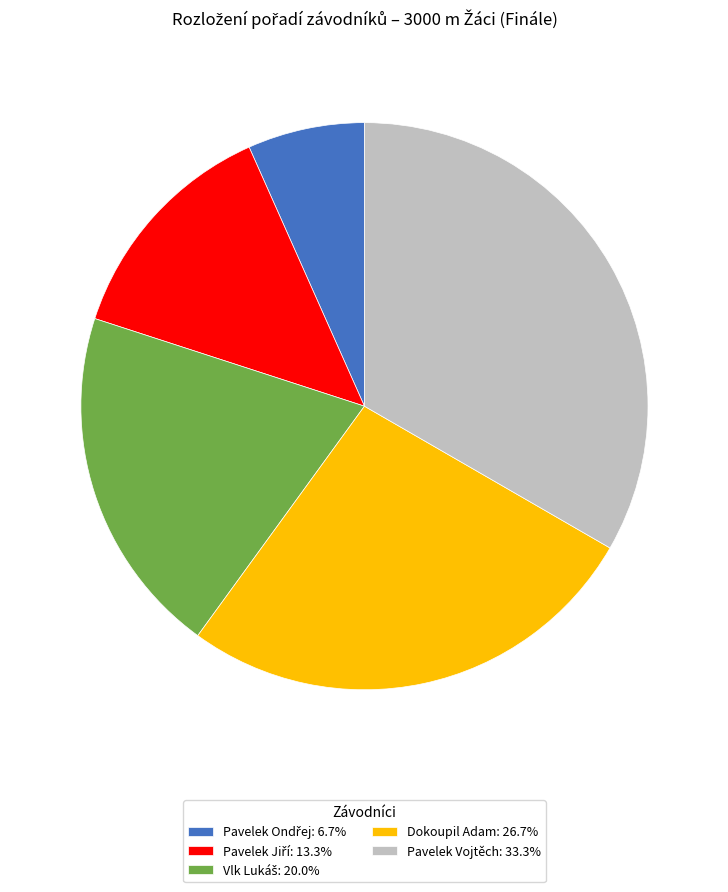

The Pavelek Vojtěch slice represents 40% of the pie. True or false?

False